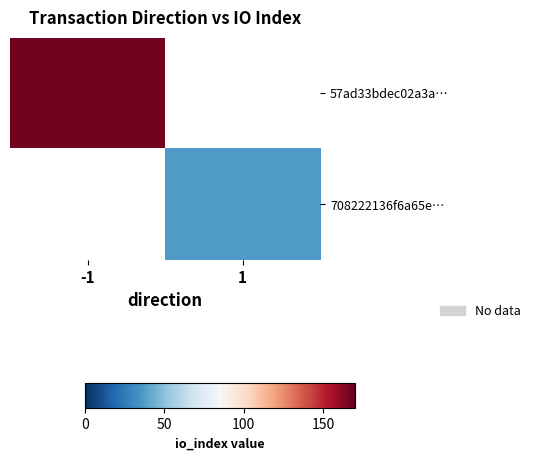

Count the number of data series in this chart.

2